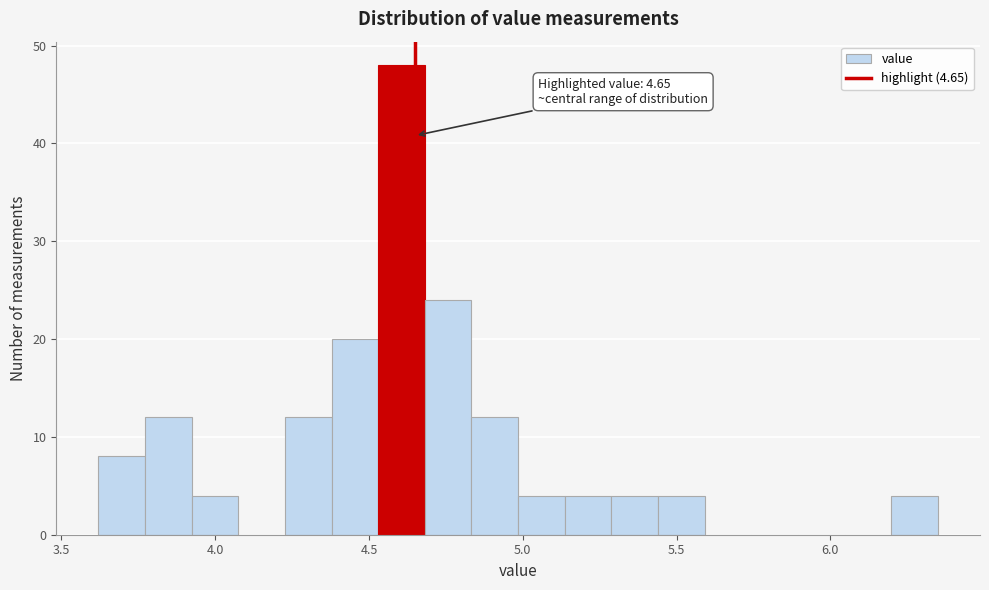

Around what value on the x-axis is the tallest bar? Give the approximate position of its centre, as read against the axis.

4.60